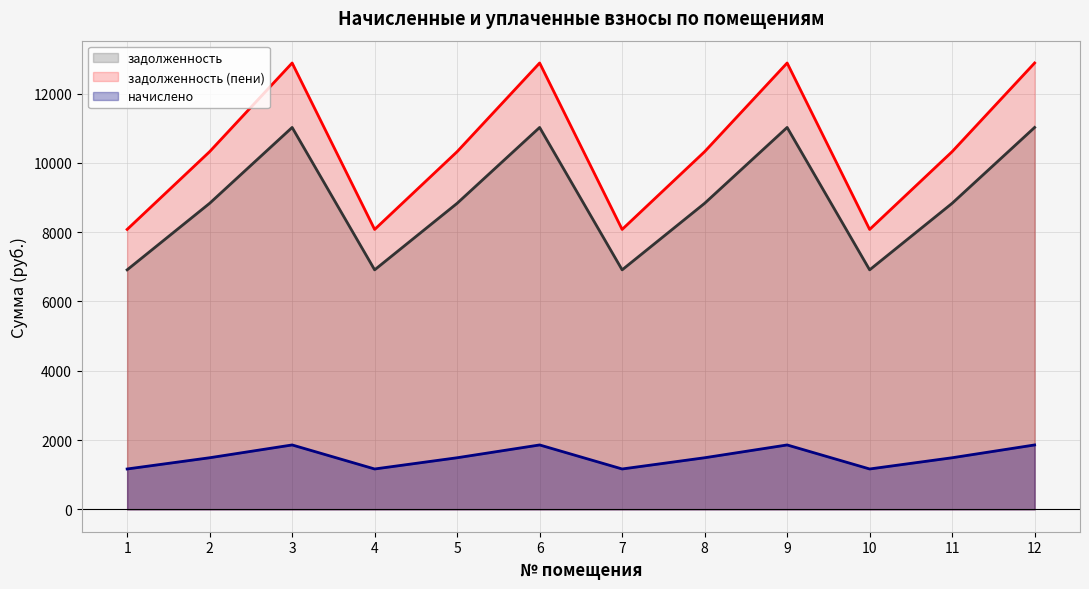

Reading left to right, transcribe all the data shown in this chart.

задолженность: 6912.0	8832.0	11020.8	6912.0	8832.0	11020.8	6912.0	8832.0	11020.8	6912.0	8832.0	11020.8
задолженность (пени): 8078.4	10322.4	12880.6	8078.4	10322.4	12880.6	8078.4	10322.4	12880.6	8078.4	10322.4	12880.6
начислено: 1166.4	1490.4	1859.8	1166.4	1490.4	1859.8	1166.4	1490.4	1859.8	1166.4	1490.4	1859.8